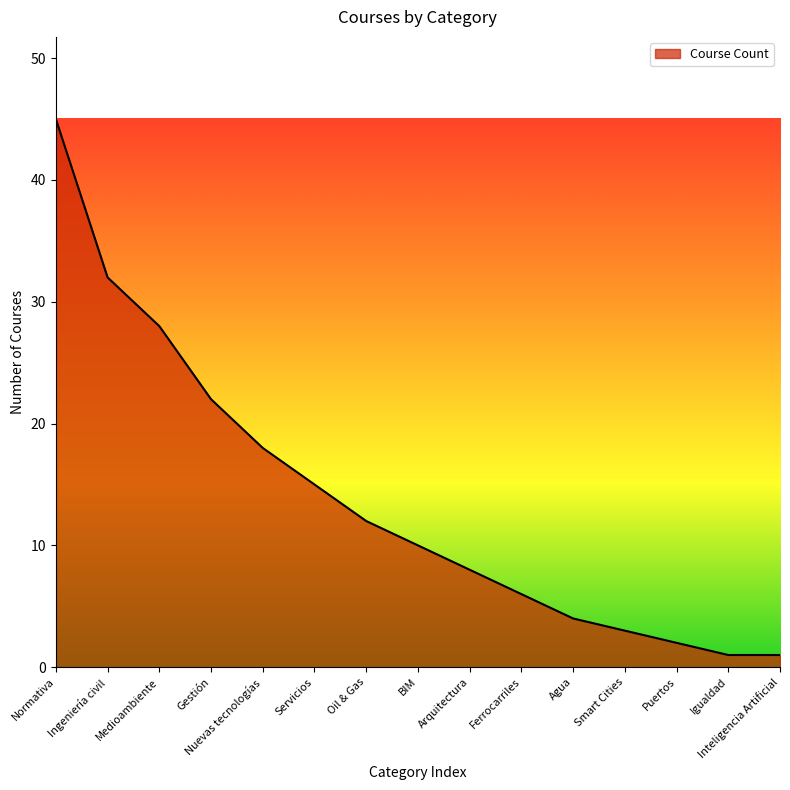

Reading left to right, extract all data points from this chart.

Normativa=45	Ingeniería civil=32	Medioambiente=28	Gestión=22	Nuevas tecnologías=18	Servicios=15	Oil & Gas=12	BIM=10	Arquitectura=8	Ferrocarriles=6	Agua=4	Smart Cities=3	Puertos=2	Igualdad=1	Inteligencia Artificial=1